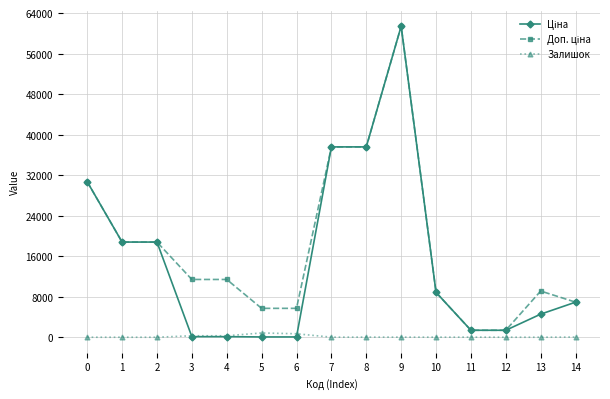

What is the spread (max minus min) of values at 2?

18796.8